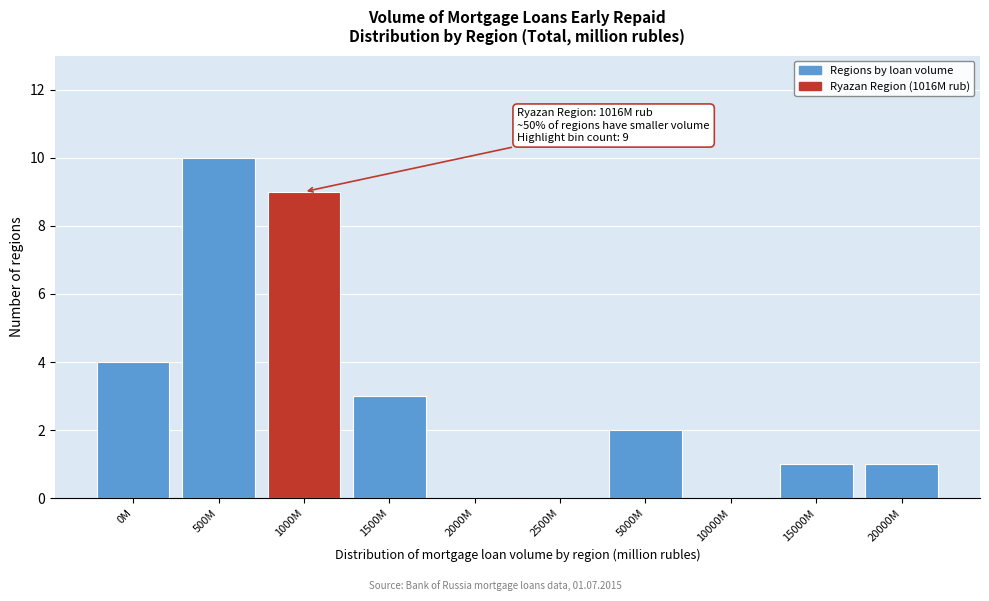

Reading left to right, extract all data points from this chart.

0M=4	500M=10	1000M=9	1500M=3	2000M=0	2500M=0	5000M=2	10000M=0	15000M=1	20000M=1